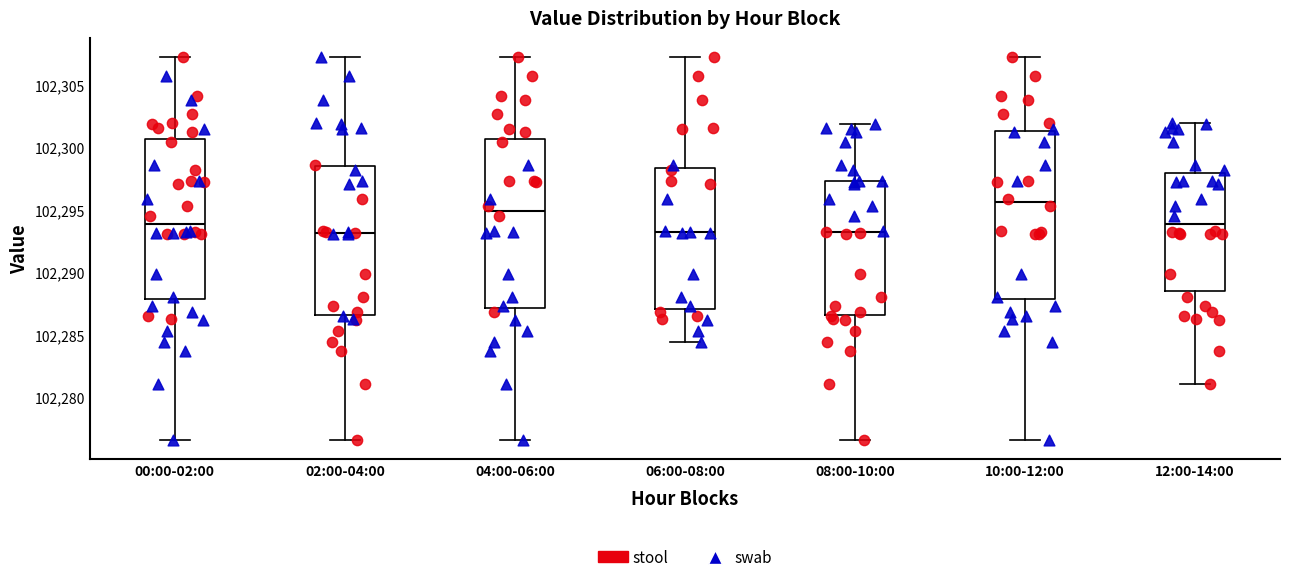

Where is the lower edge of the box for 12:00-14:00 on the y-axis? The values are not printed on the chart, so give them approximately, as read against the axis.

102288.5